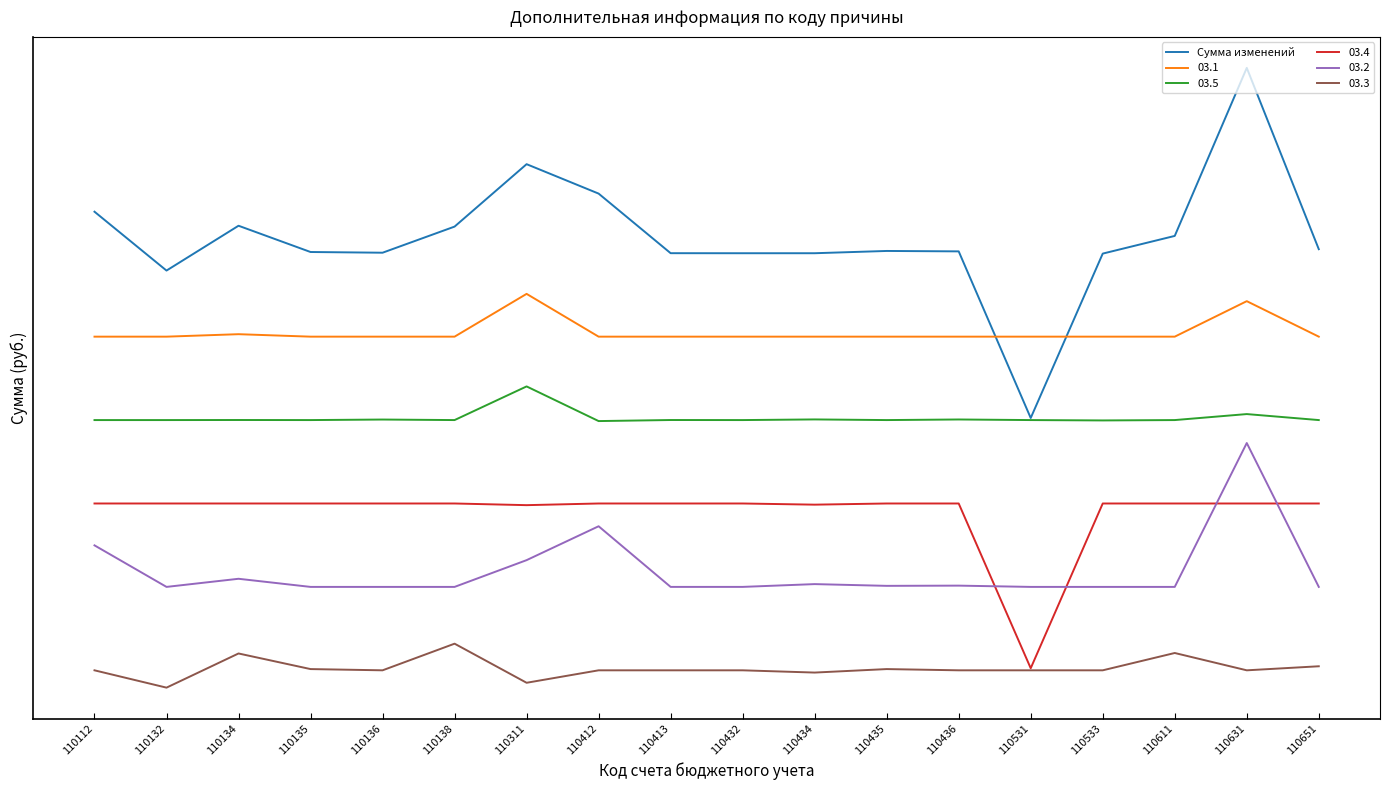

Reading left to right, what are all the values shown in this chart?

110112=2.5	110132=2.2	110134=2.4	110135=2.3	110136=2.3	110138=2.4	110311=2.7	110412=2.6	110413=2.3	110432=2.3	110434=2.3	110435=2.3	110436=2.3	110531=1.4	110533=2.2	110611=2.3	110631=3.2	110651=2.3